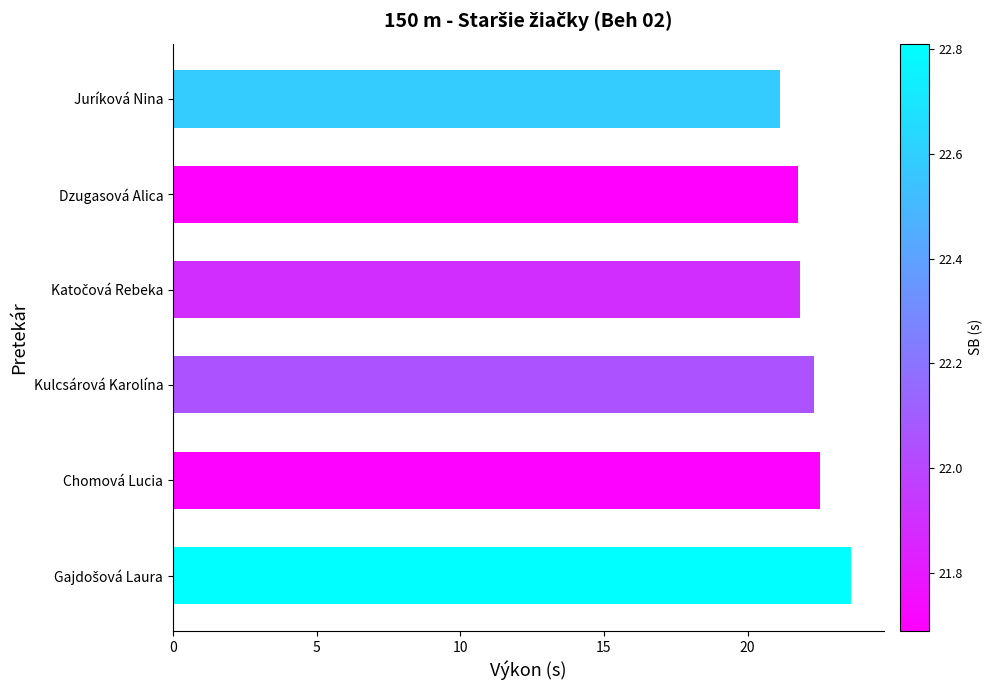

True or false: the data shows 30.2 at Kulcsárová Karolína.

False